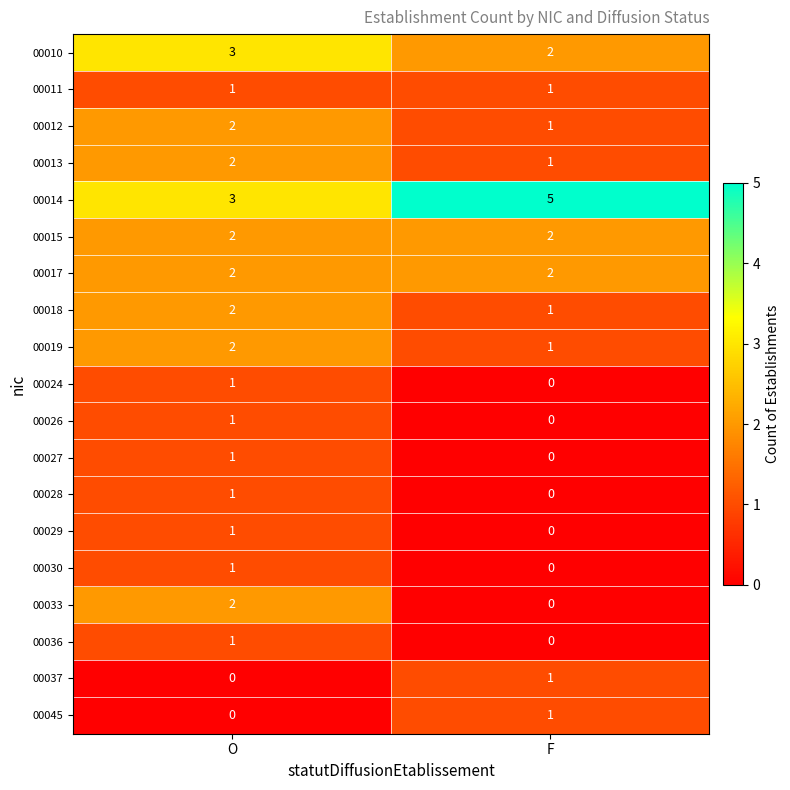

At which label is 00028 closest to 0?

F